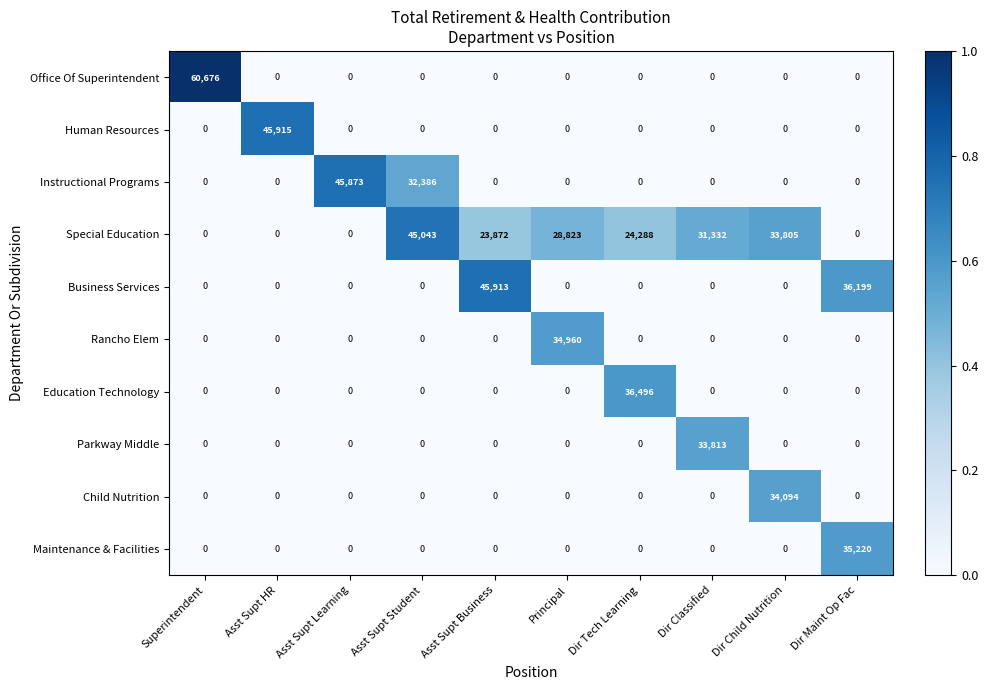

Between Asst Supt Learning and Dir Tech Learning, which series saw the biggest shift?

Instructional Programs